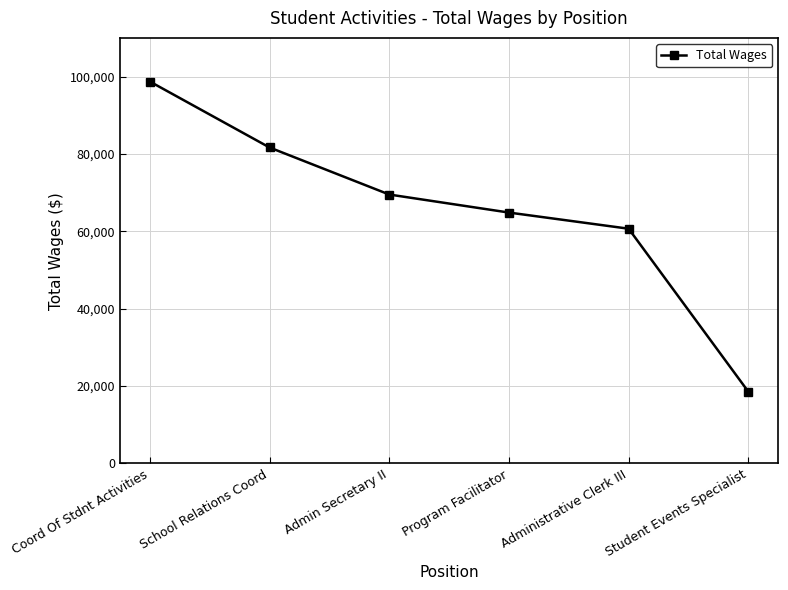

Reading right to left, list all the values displayed in this chart.

18549	60677	64850	69511	81669	98715